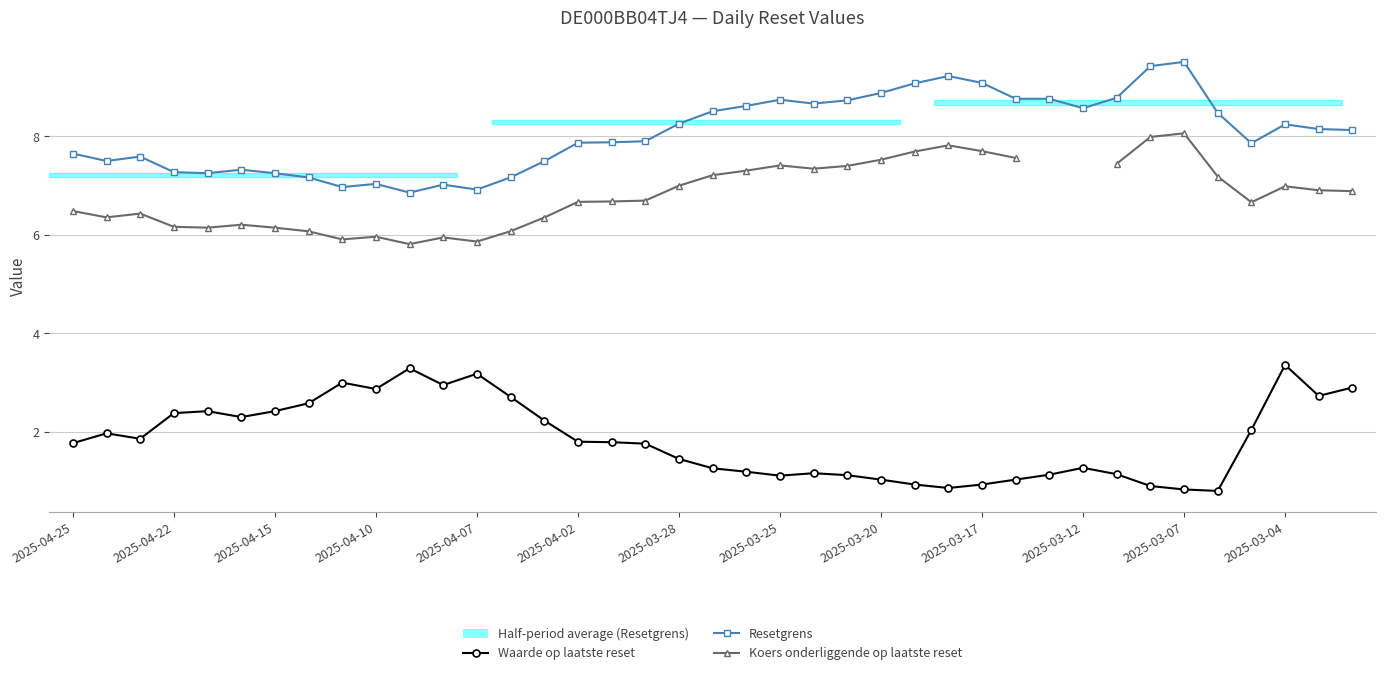

How many interior local valleys does the Koers onderliggende op laatste reset series have?

7